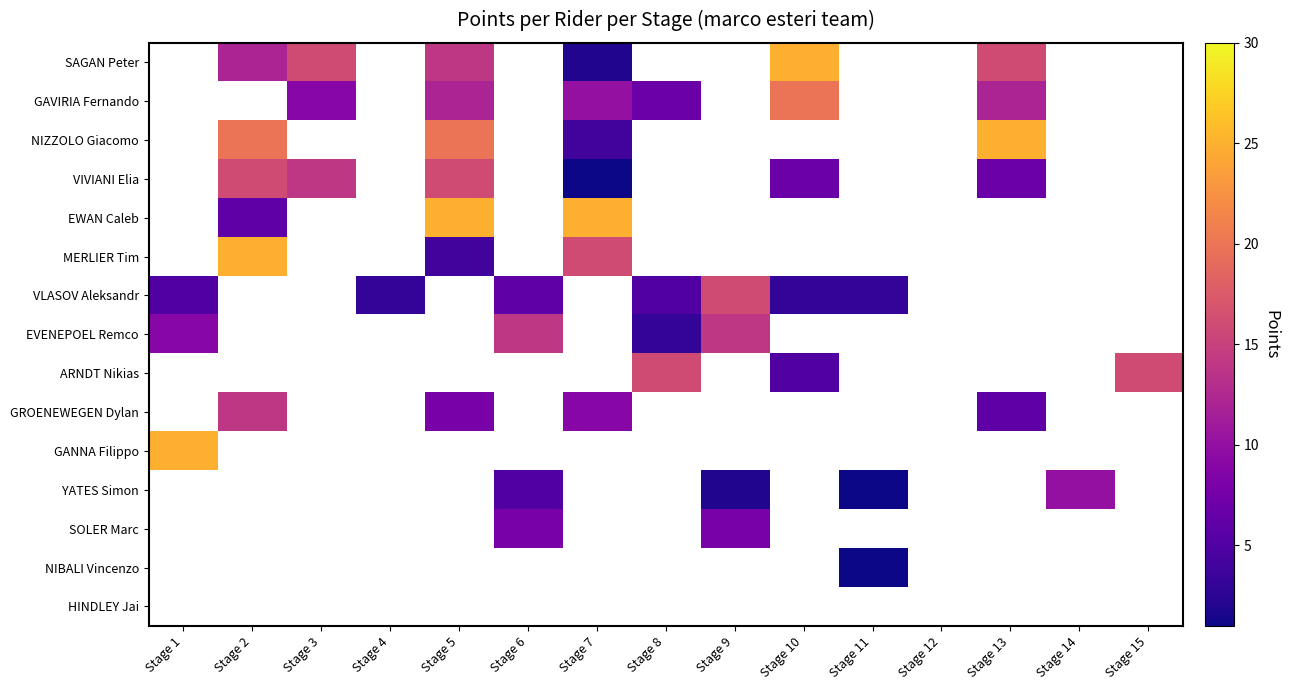

At which label does VIVIANI Elia first exceed 7?

Stage 2